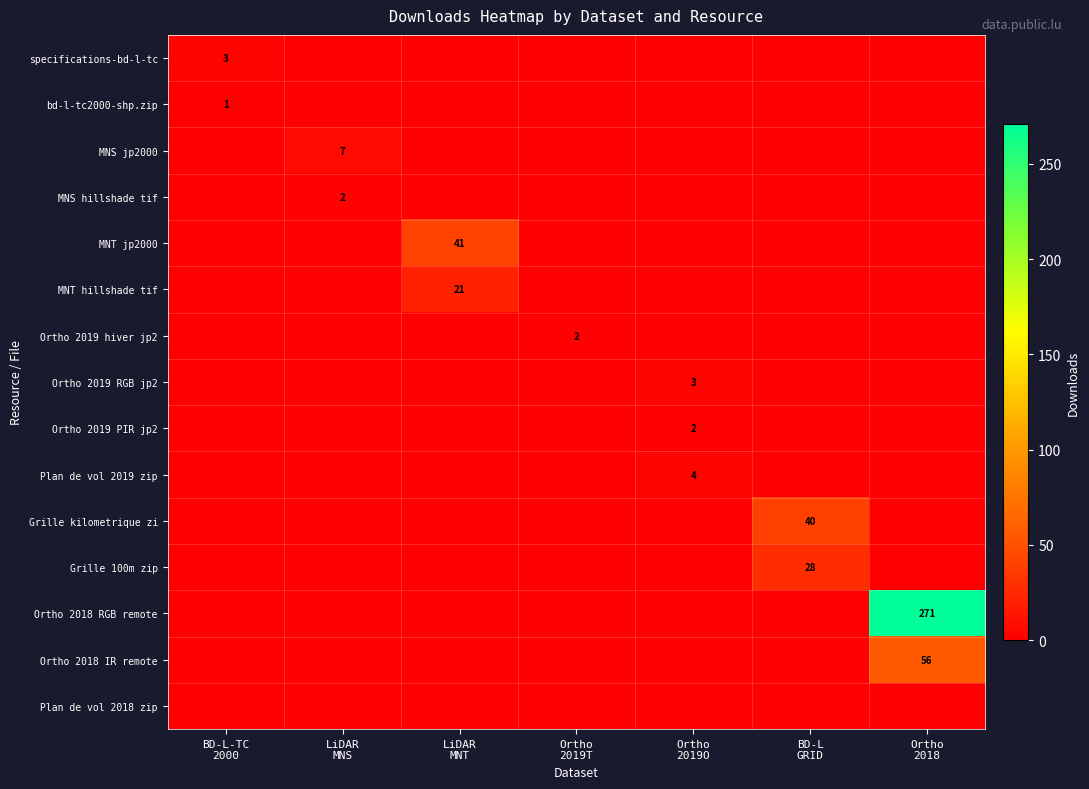

How many categories are shown in the chart?

7